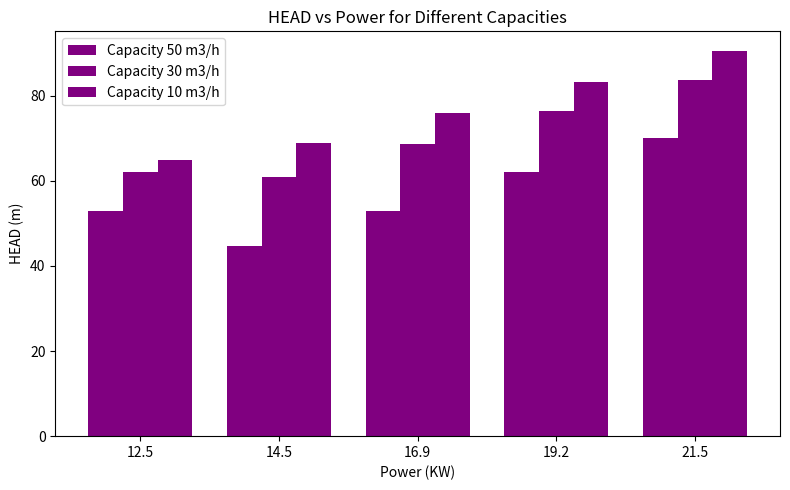

How many bars are there in total?

15